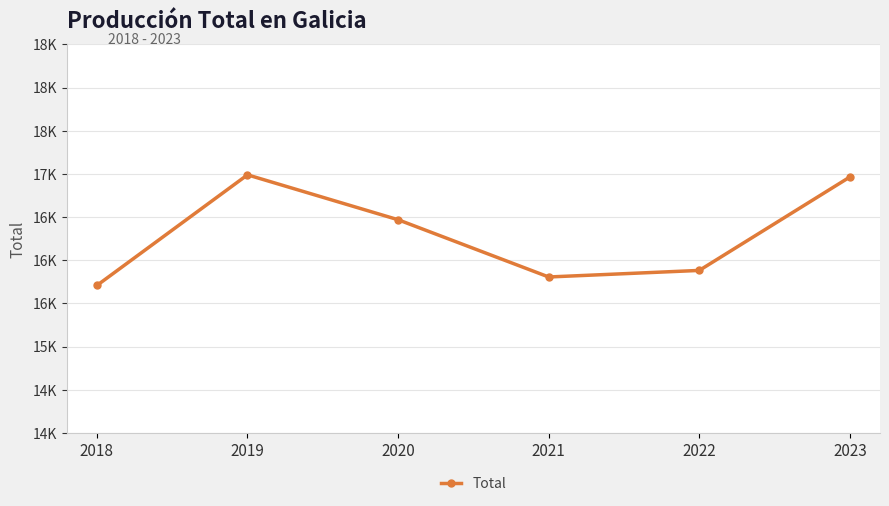

What is the maximum value shown in the chart?

16990